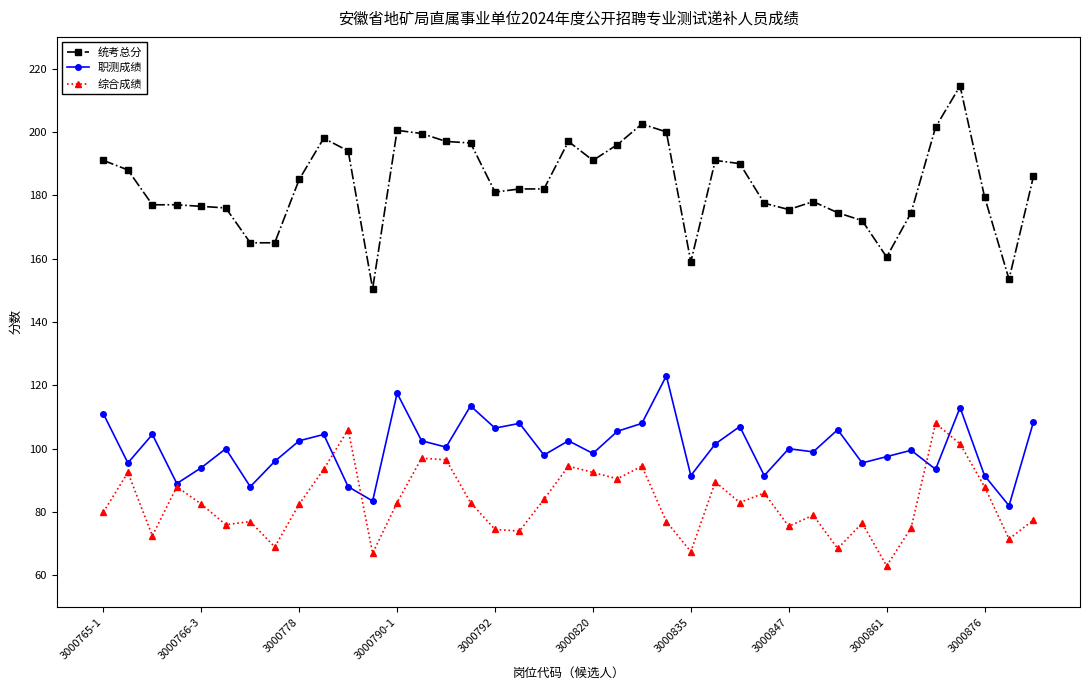

At how many categories does at least one series exceed 169?

33